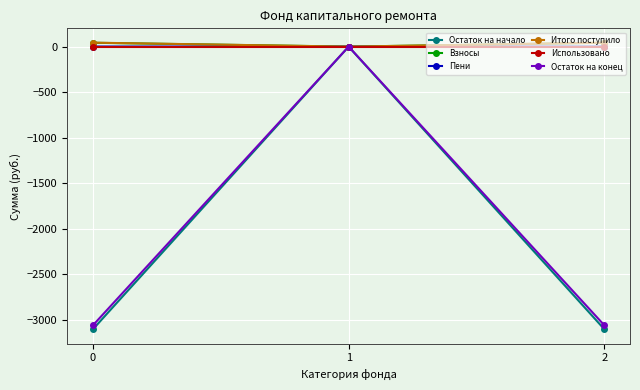

How many data points in Пени are less than 1?

1